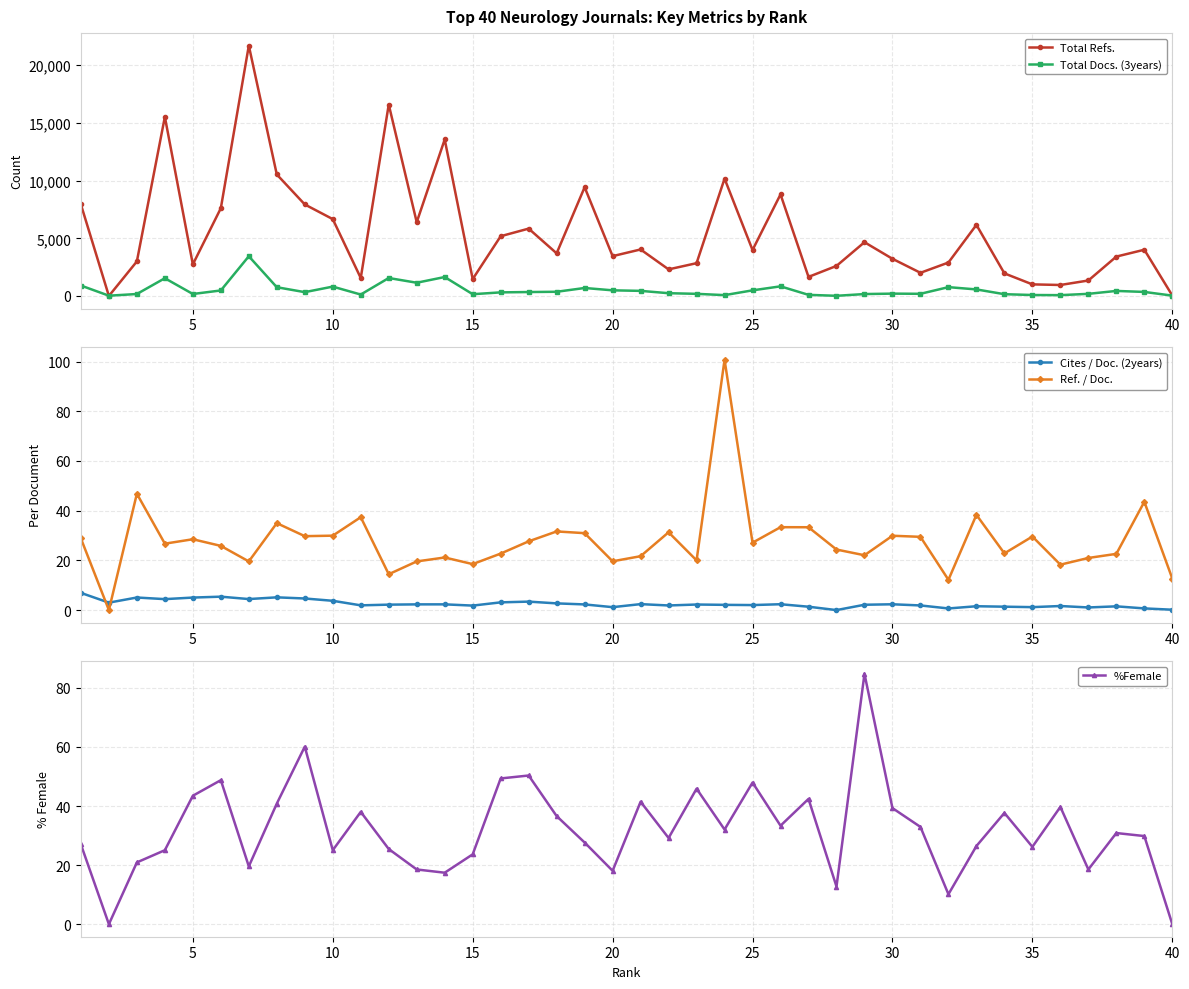

What are all the series names shown in the legend?

Total Refs., Total Docs. (3years), Cites / Doc. (2years), Ref. / Doc., %Female